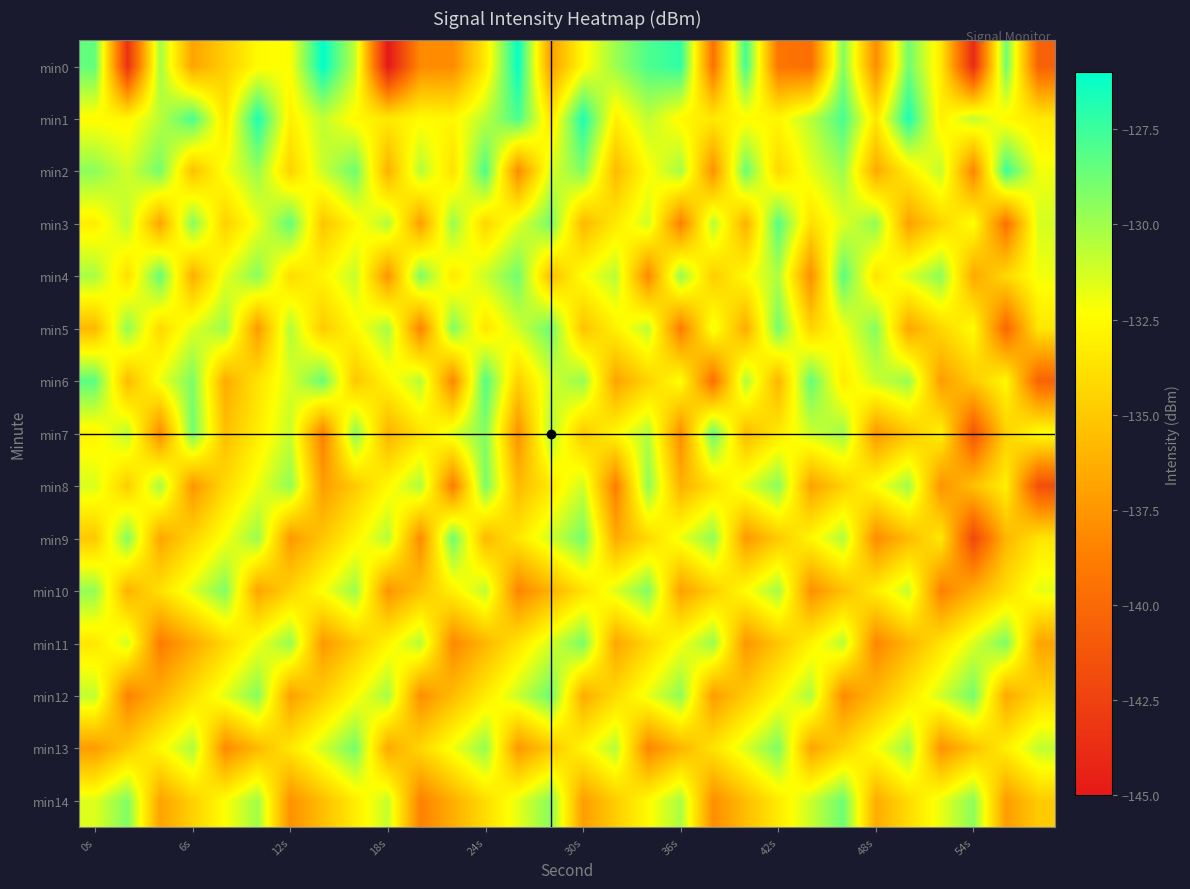

Which series has the largest range (max minus min)?

min0